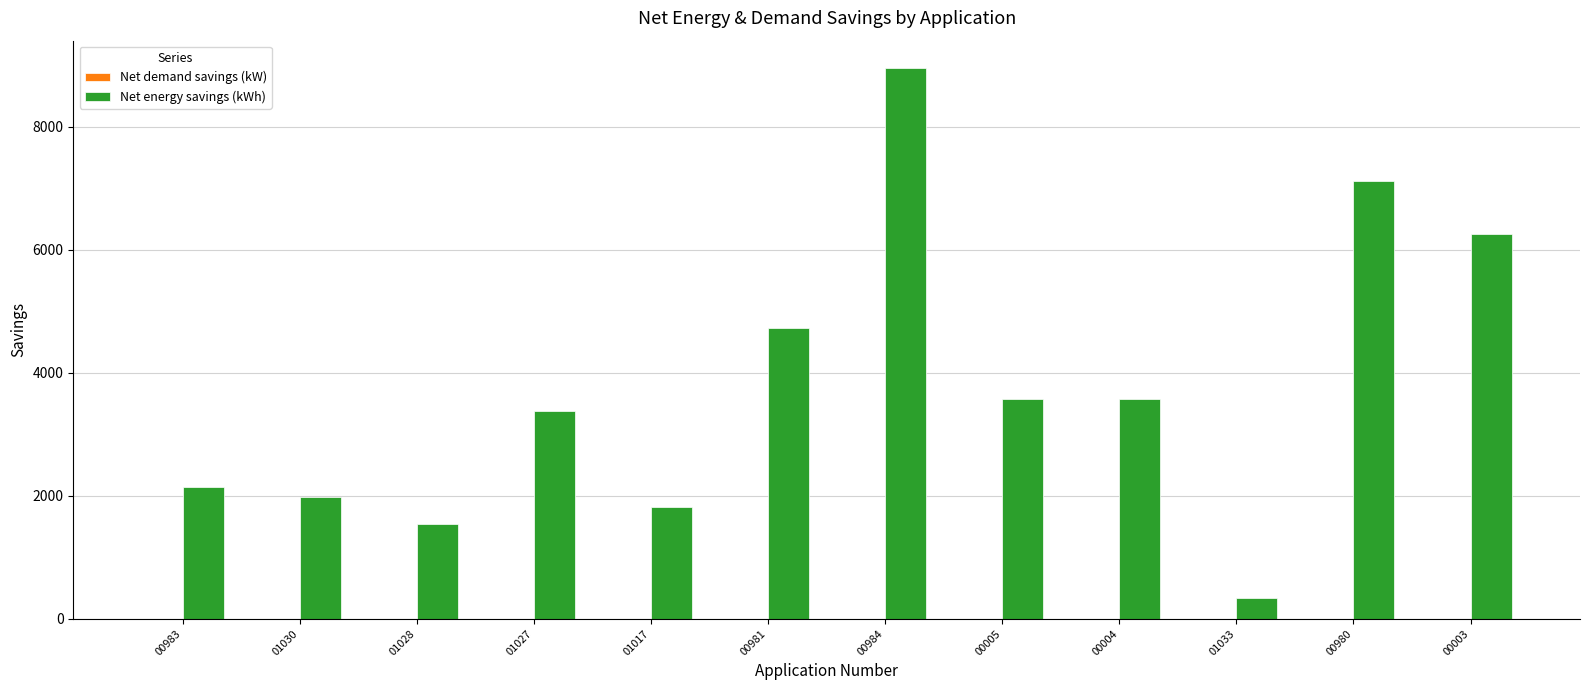

Are the bars grouped side by side (vs. stacked)?

Yes